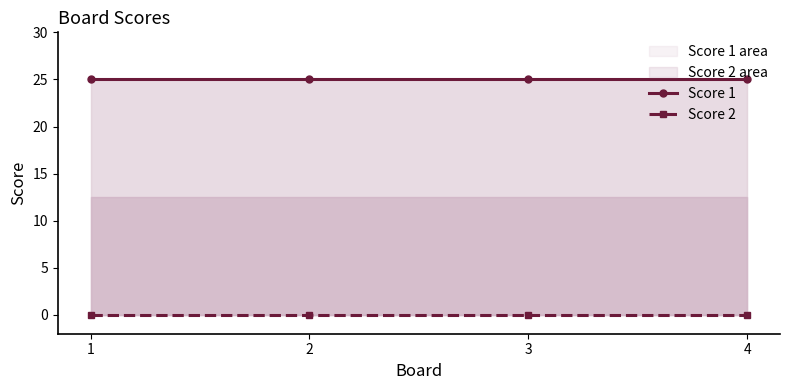

Reading left to right, what are all the values shown in this chart?

Score 1: 25	25	25	25
Score 2: 0	0	0	0